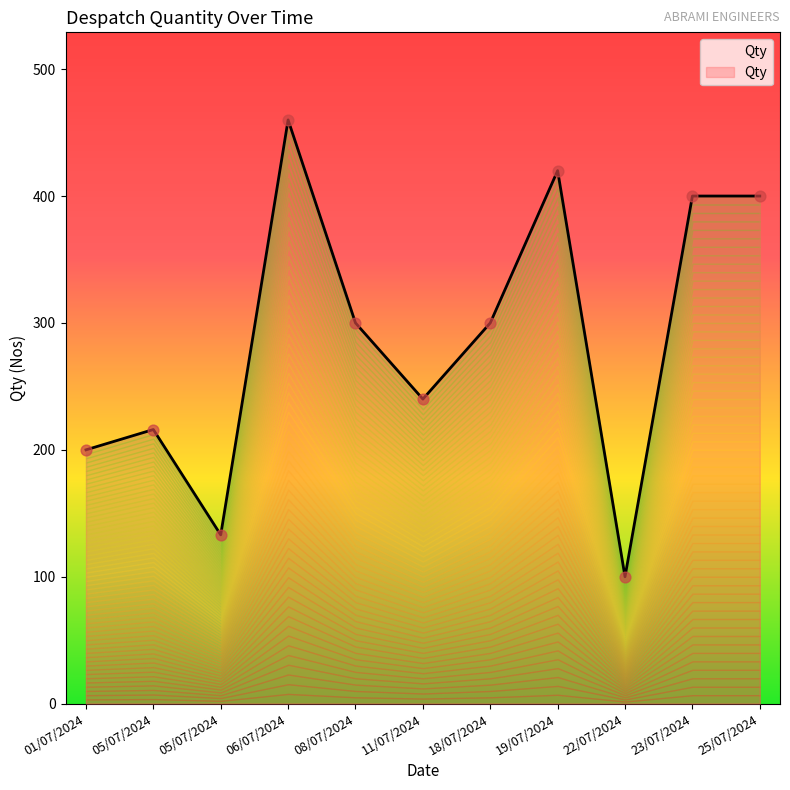

What is the ratio of the value at 23/07/2024 to the value at 19/07/2024?

1.0